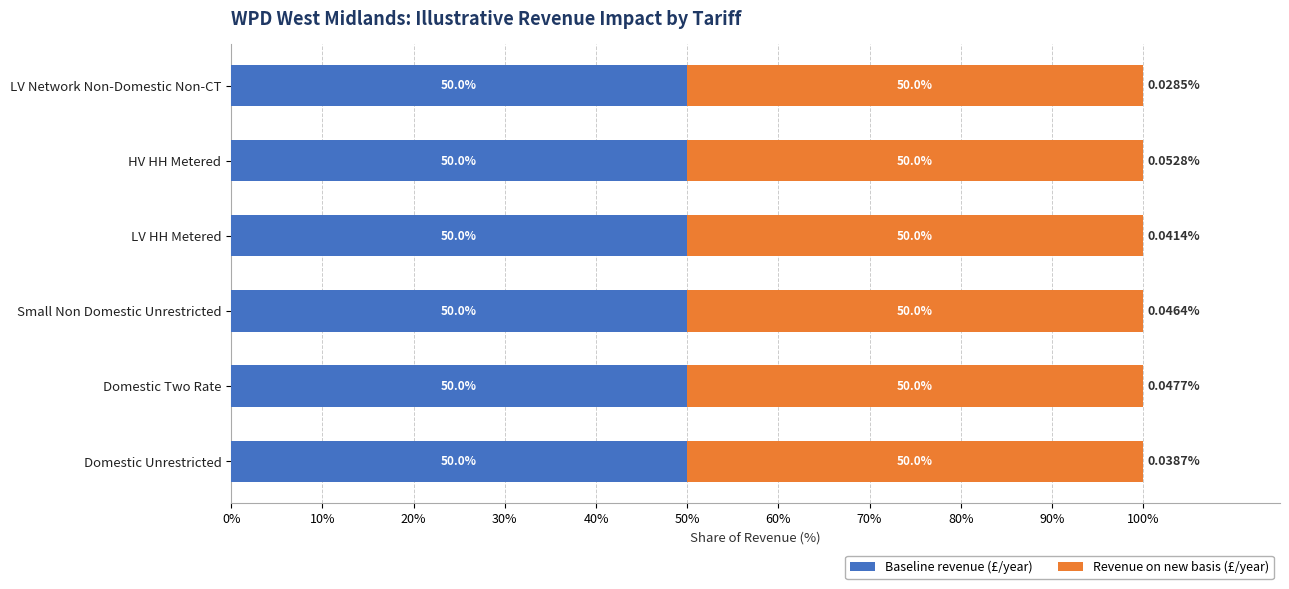

At which label does Baseline revenue (£/year) reach its minimum?

HV HH Metered